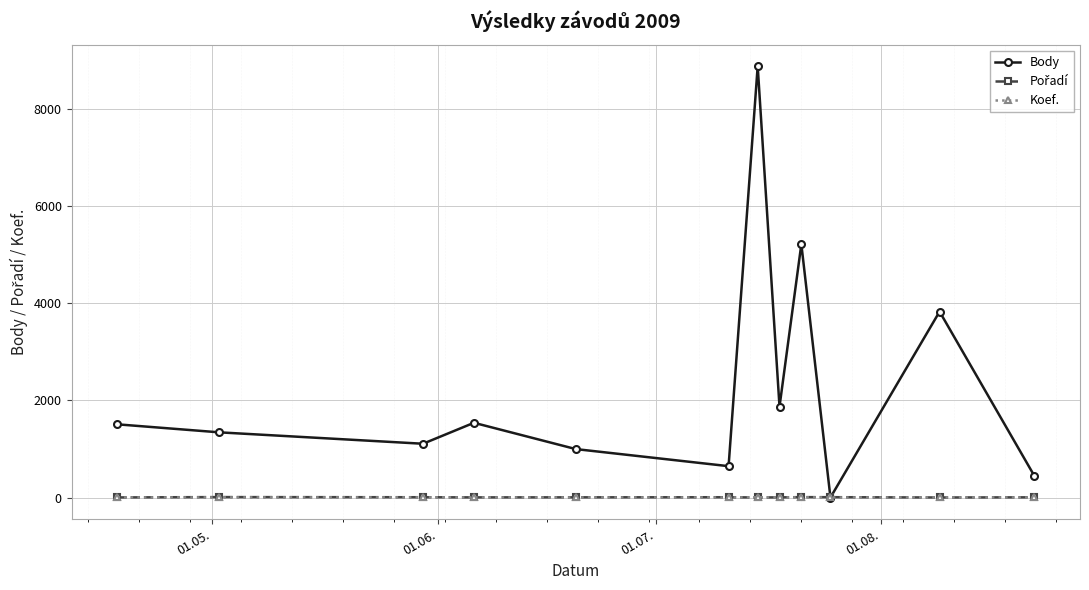

Which series has the widest spread of values?

Body